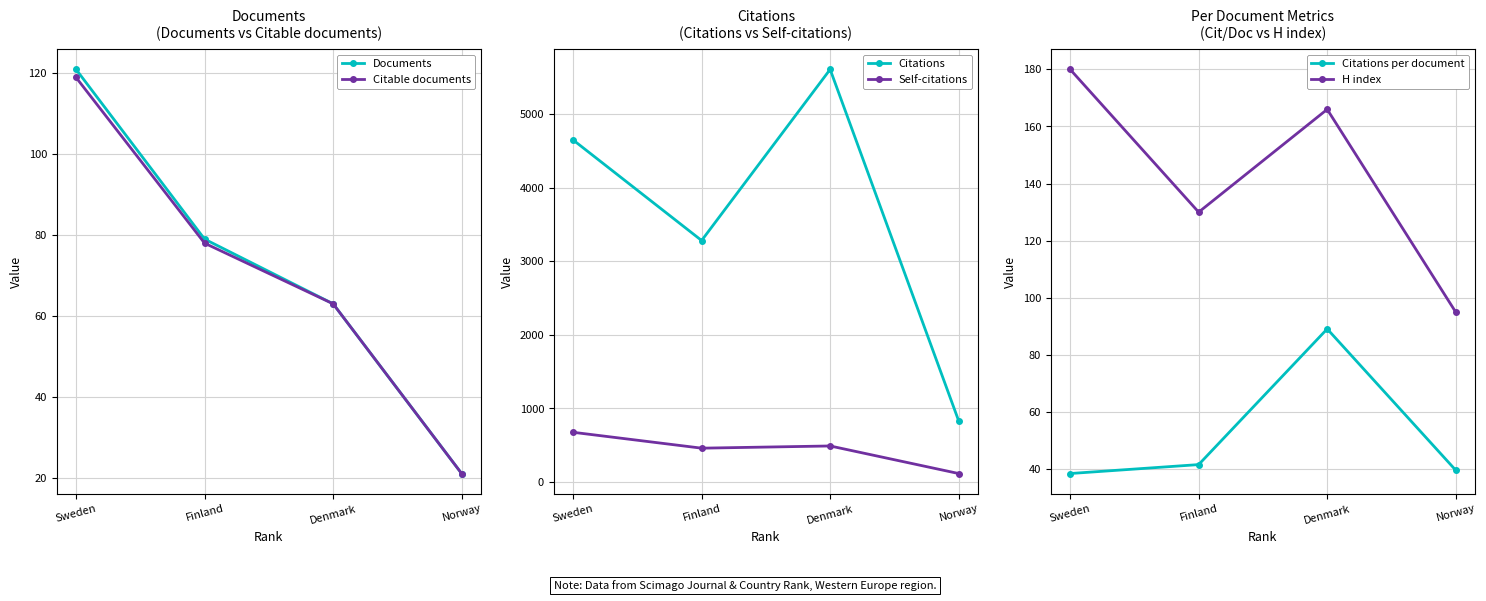

What are all the series names shown in the legend?

Documents, Citable documents, Citations, Self-citations, Citations per document, H index